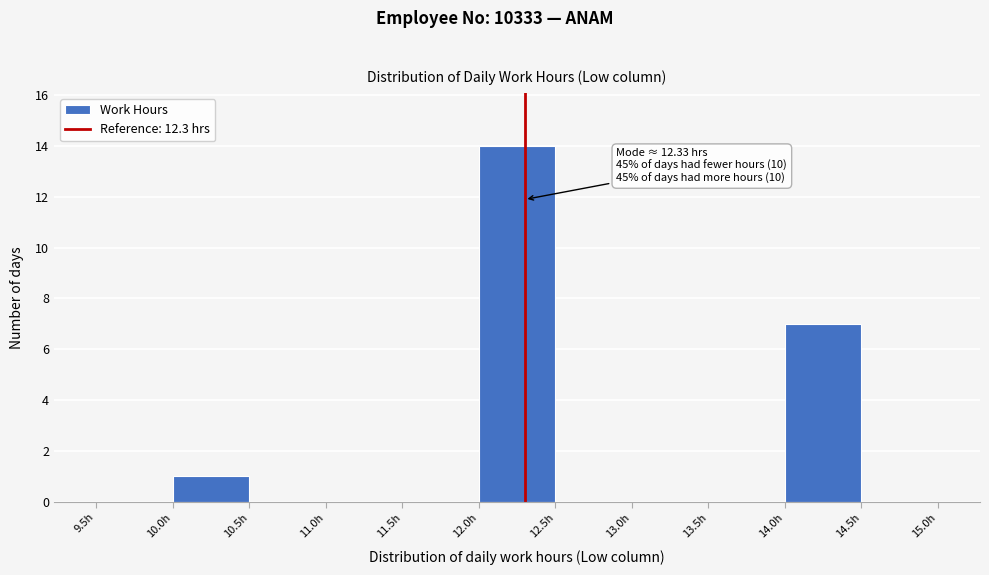

Over which range of the x-axis is the bar tallest?

12.0 to 12.5